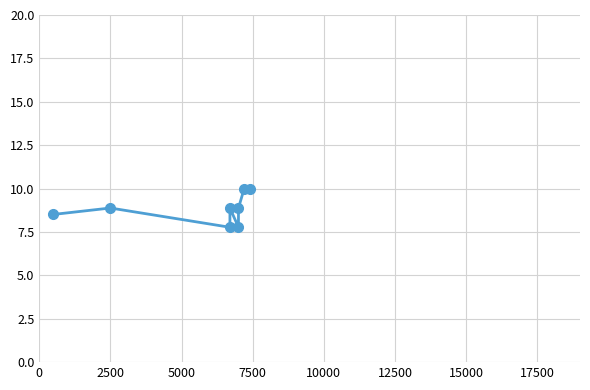

Which has a higher value, 2500 or 7500?

2500